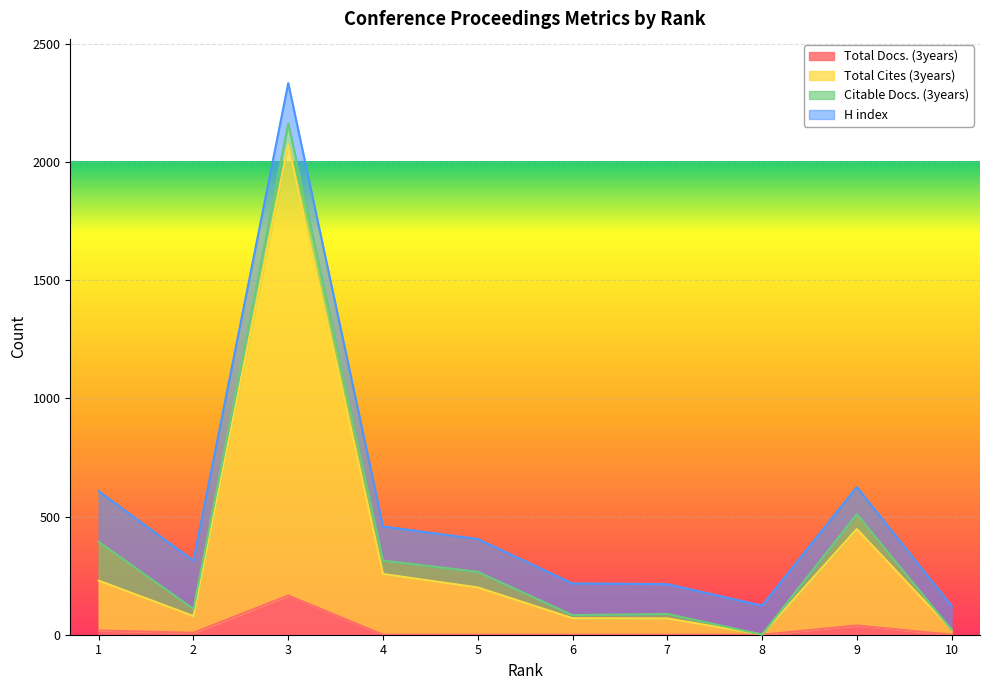

Is the value of Total Cites (3years) at 1 greater than the value of Total Docs. (3years) at 1?

Yes